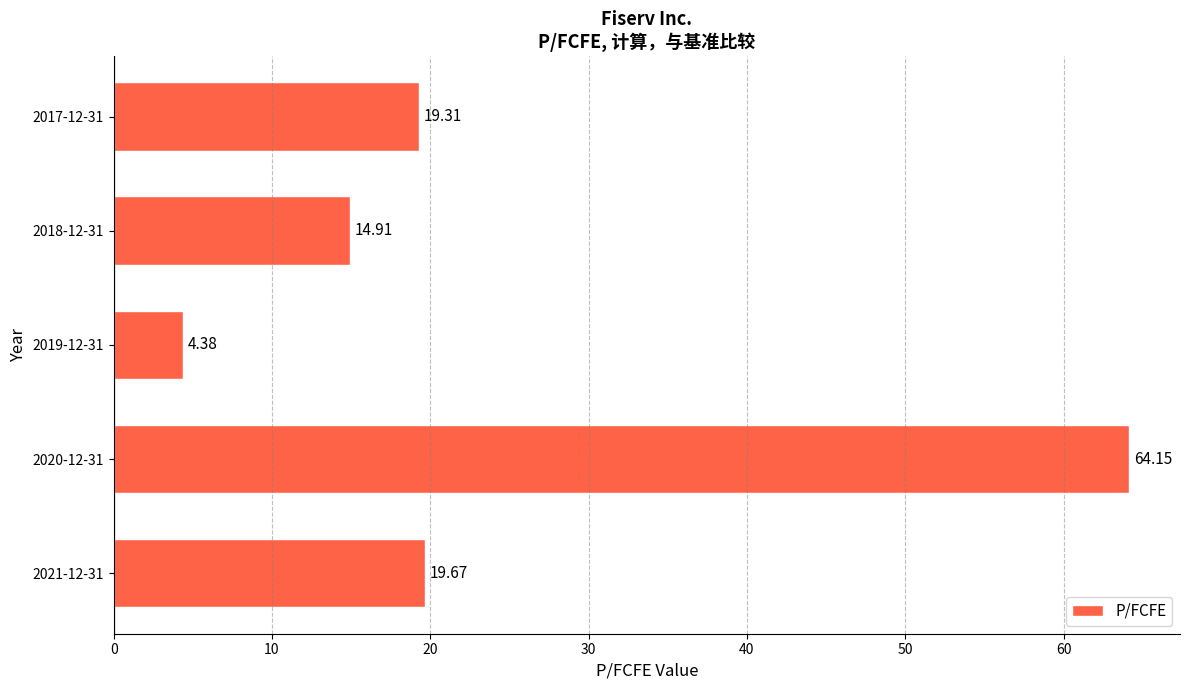

What is the average value?

24.5